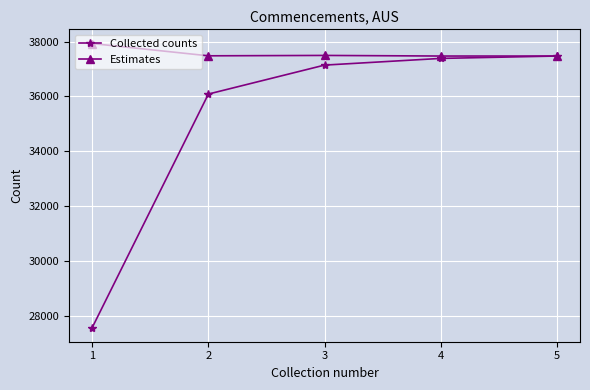

What is the greatest value displayed?

37927